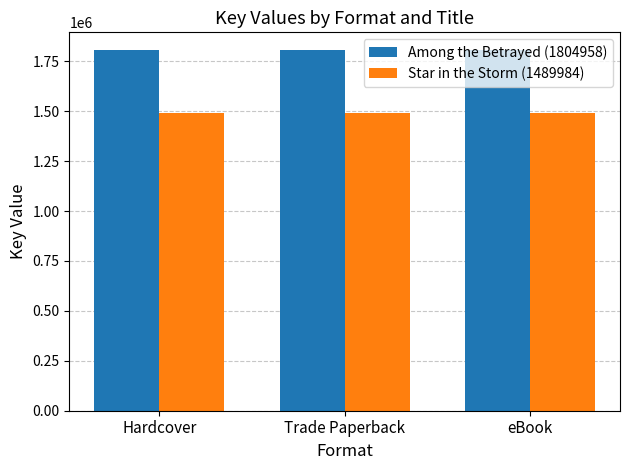

What is the sum of the Among the Betrayed (1804958) values at Hardcover and eBook?

3609916